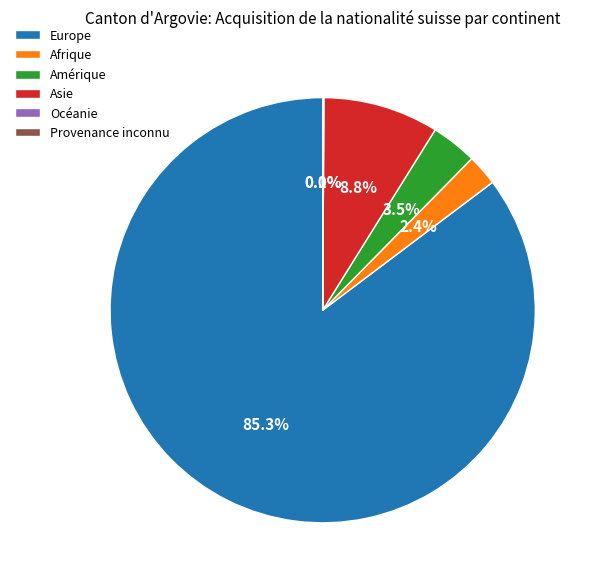

Which slice is the largest?

Europe